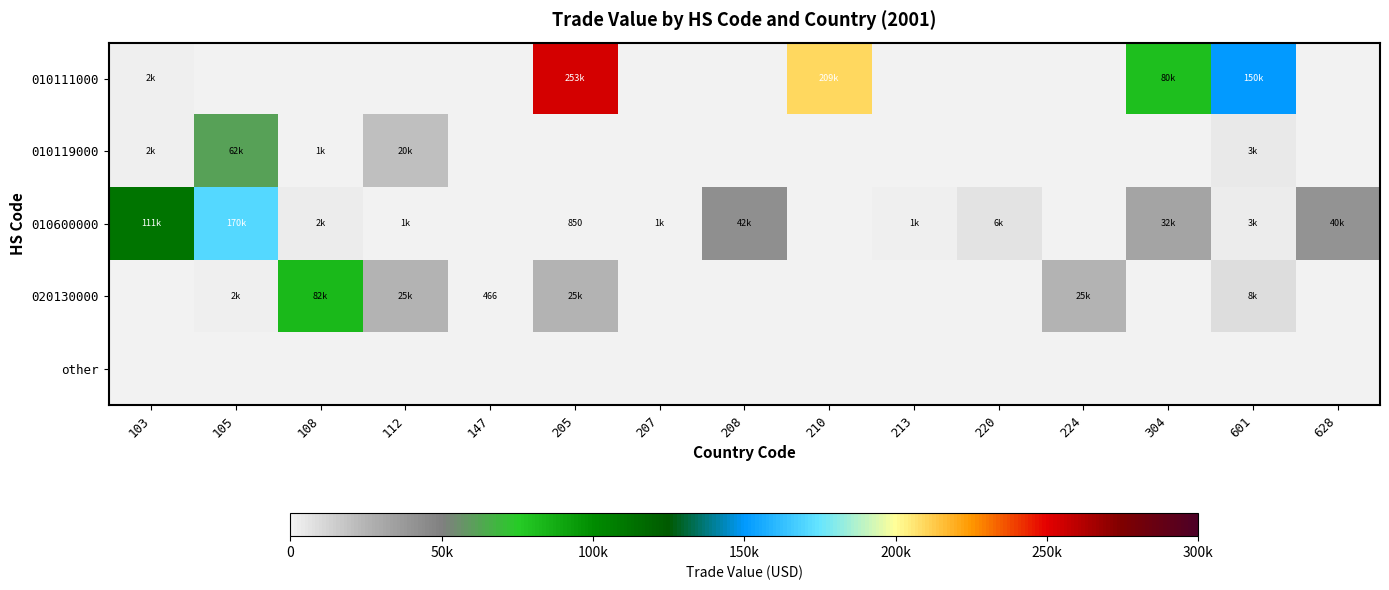

Which series has the largest range (max minus min)?

010111000